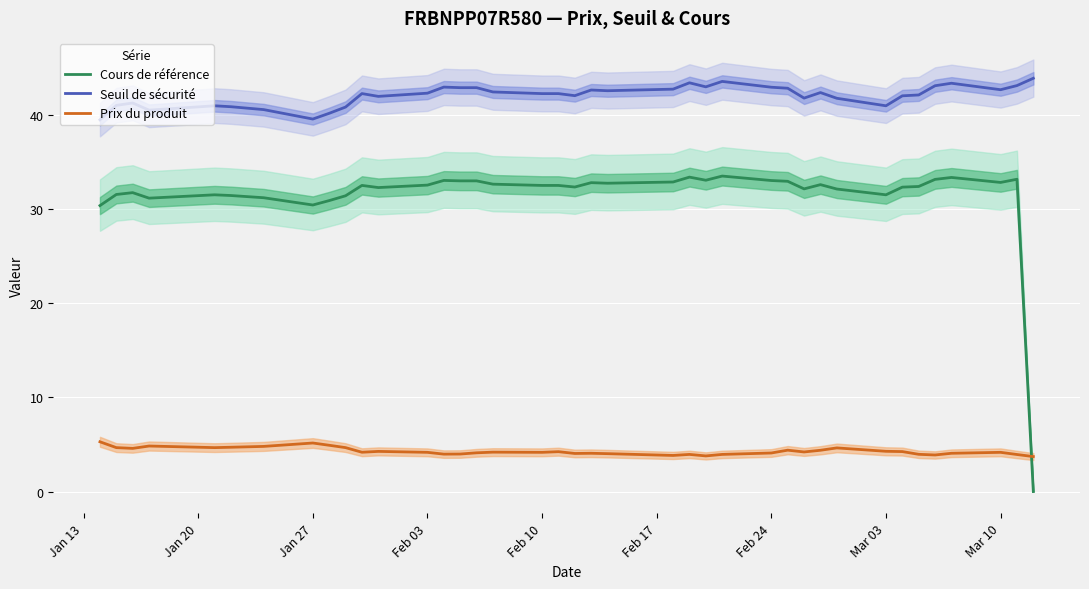

What is the lowest value of the Seuil de sécurité series?

39.5